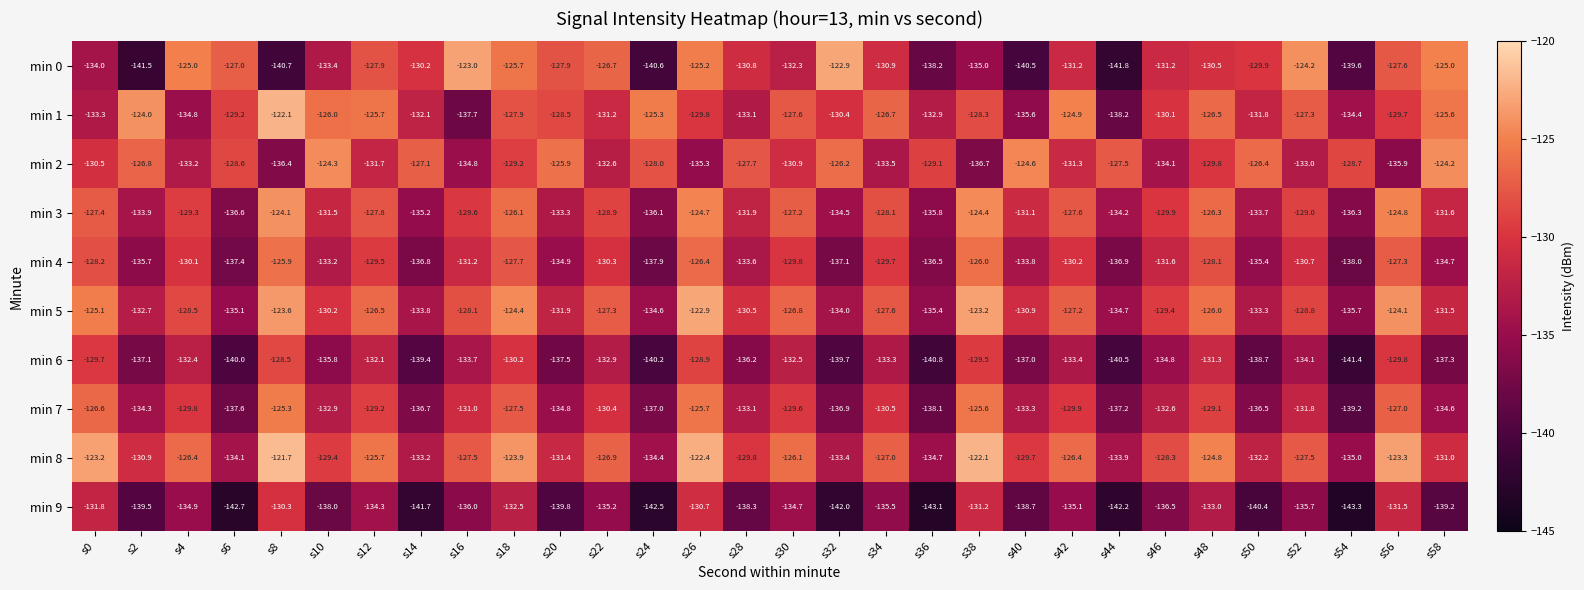

The min 5 series shows -31.8 at s42. True or false?

False